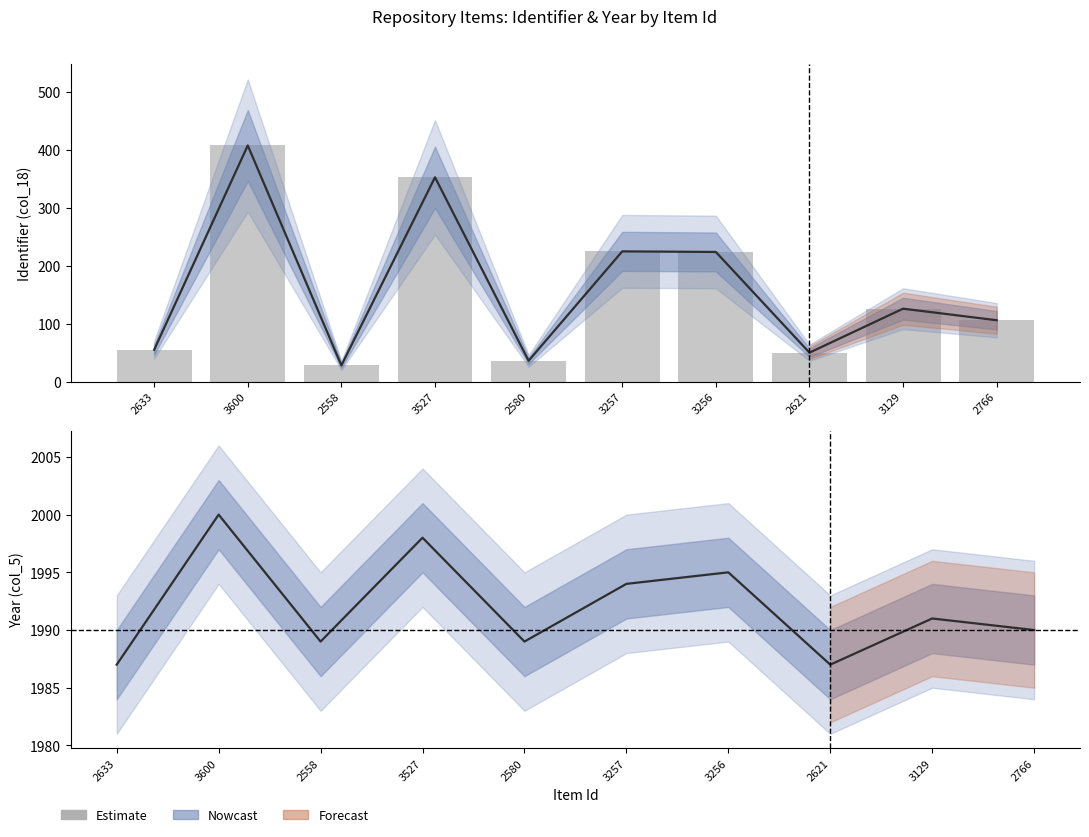

Are the bars horizontal?

No